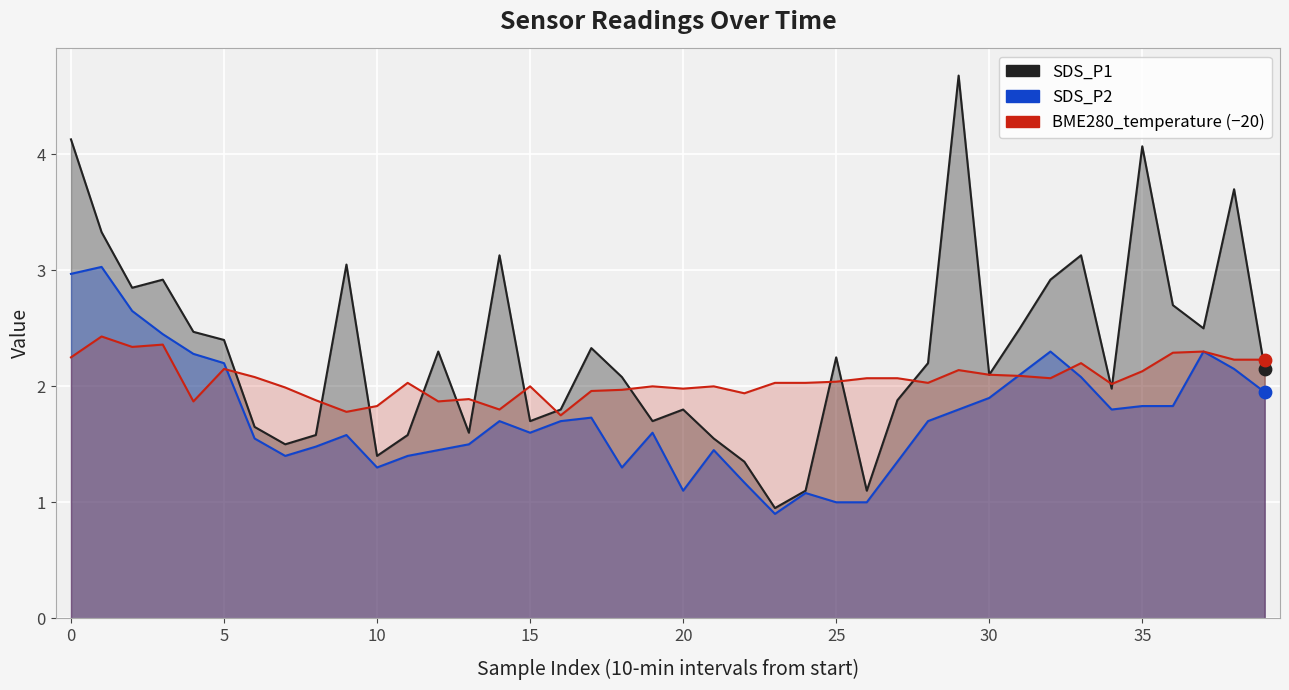

Which series has the largest total across all categories?

SDS_P1